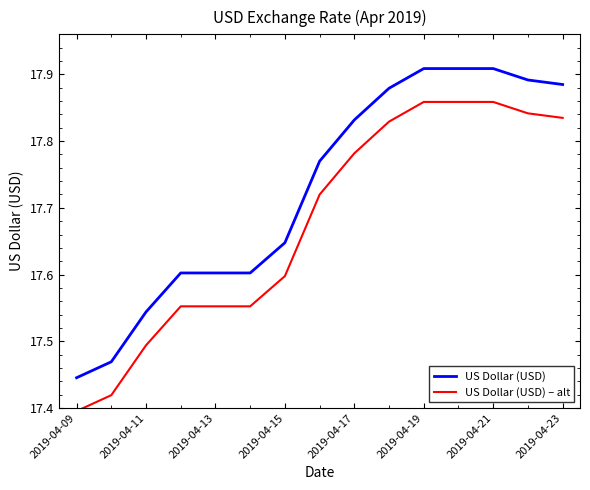

True or false: US Dollar (USD) – alt and US Dollar (USD) cross at least once.

False